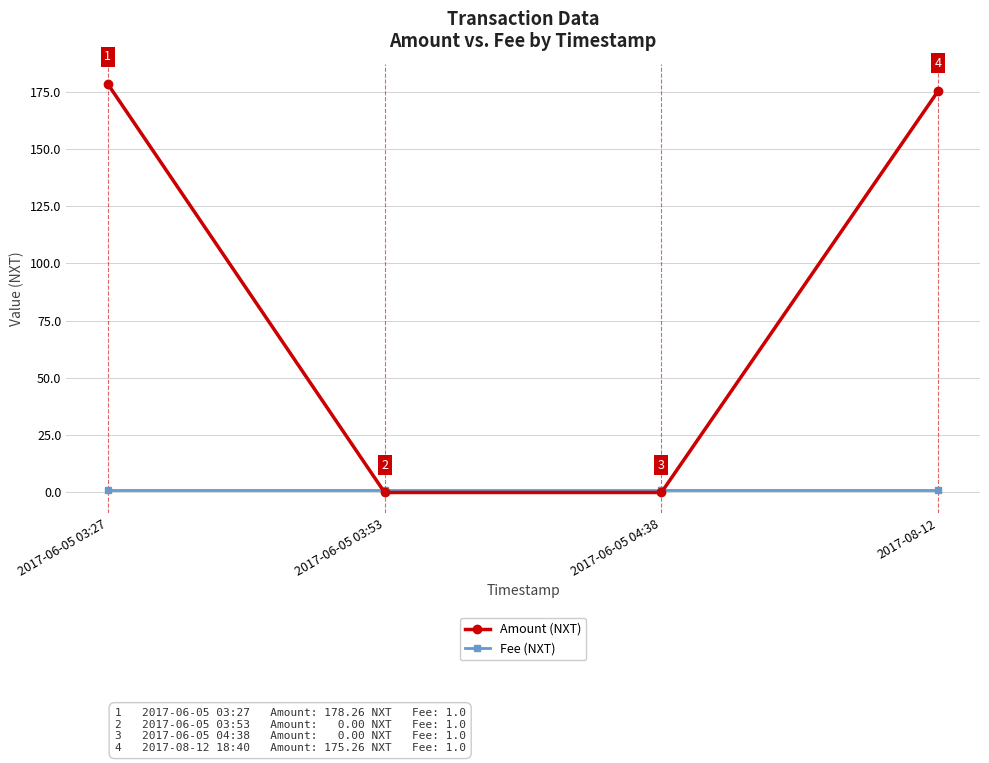

What is the label of the 4th point from the left?

2017-08-12